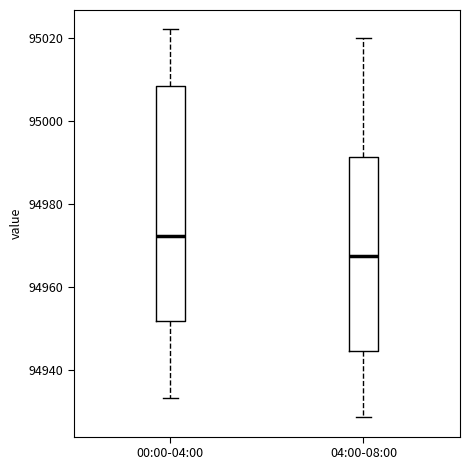

Where is the lower edge of the box for 04:00-08:00 on the y-axis? The values are not printed on the chart, so give them approximately, as read against the axis.

94944